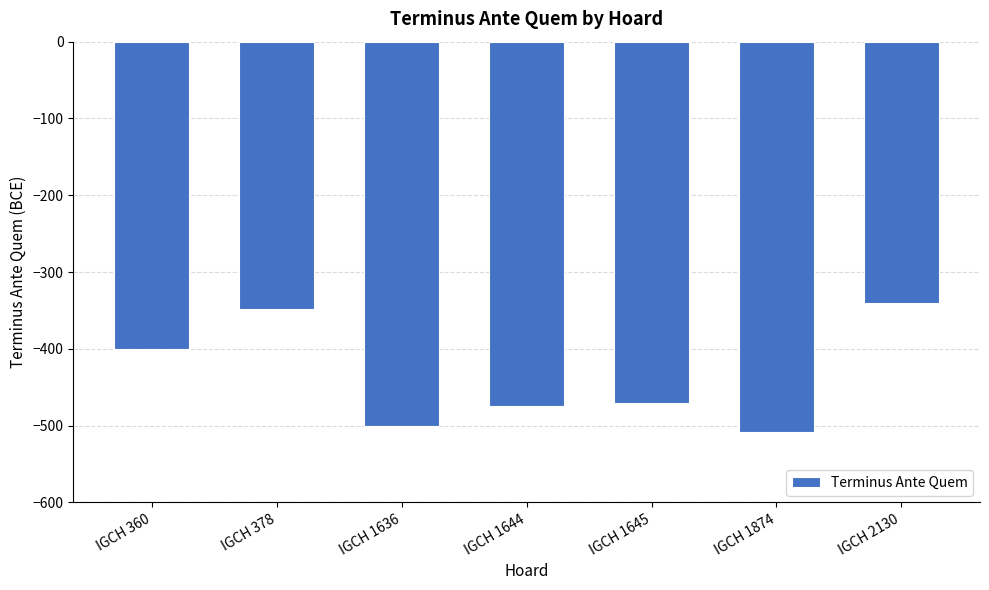

Is it true that the value at IGCH 378 is -185?

False